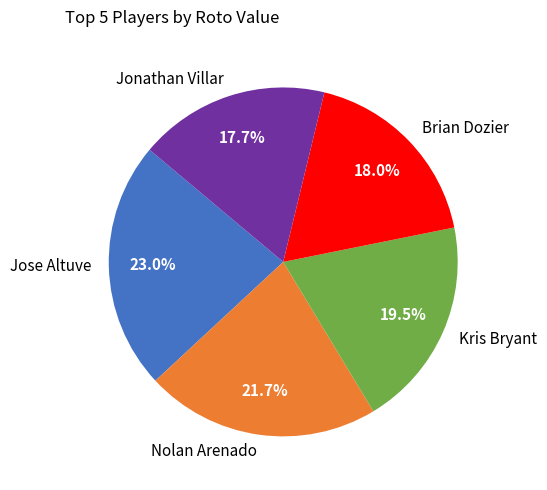

What portion of the pie excludes Kris Bryant?

80.5%